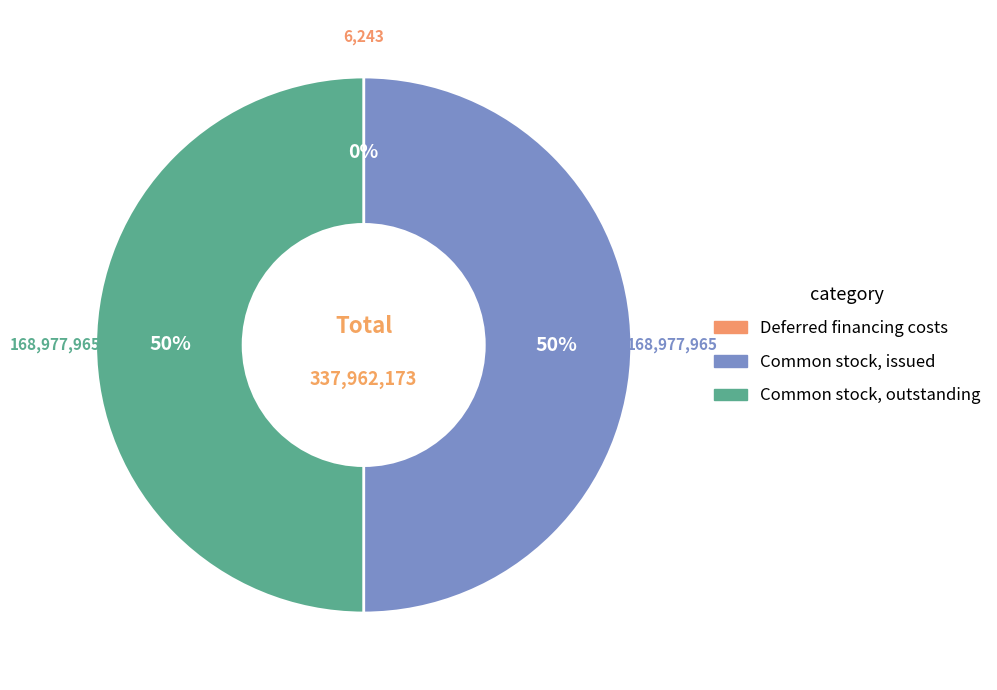

What percentage is the Common stock, issued slice, to the nearest percent?

50%